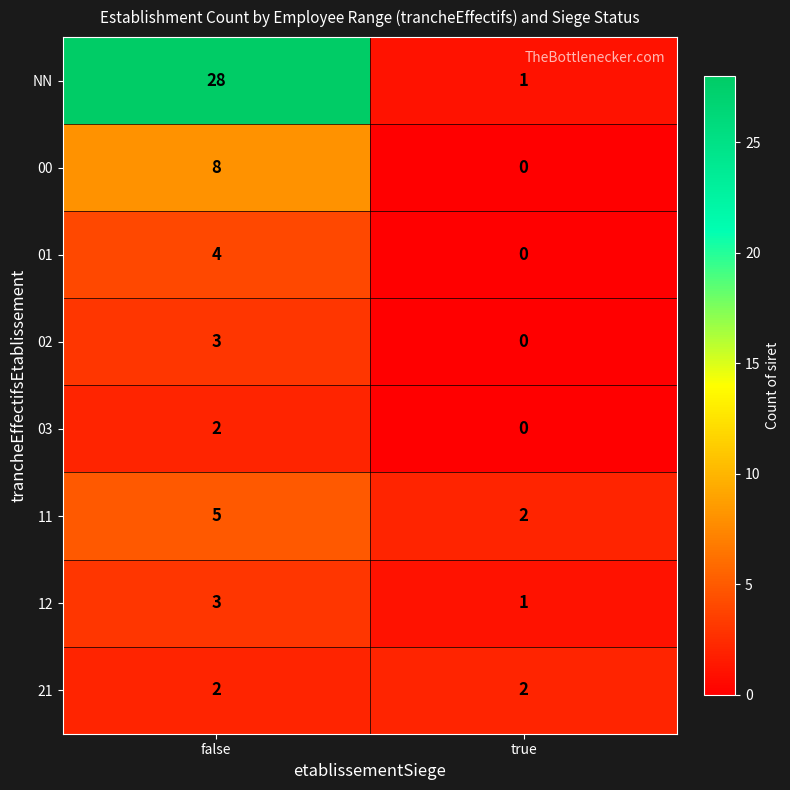

What is the maximum value shown in the chart?

28